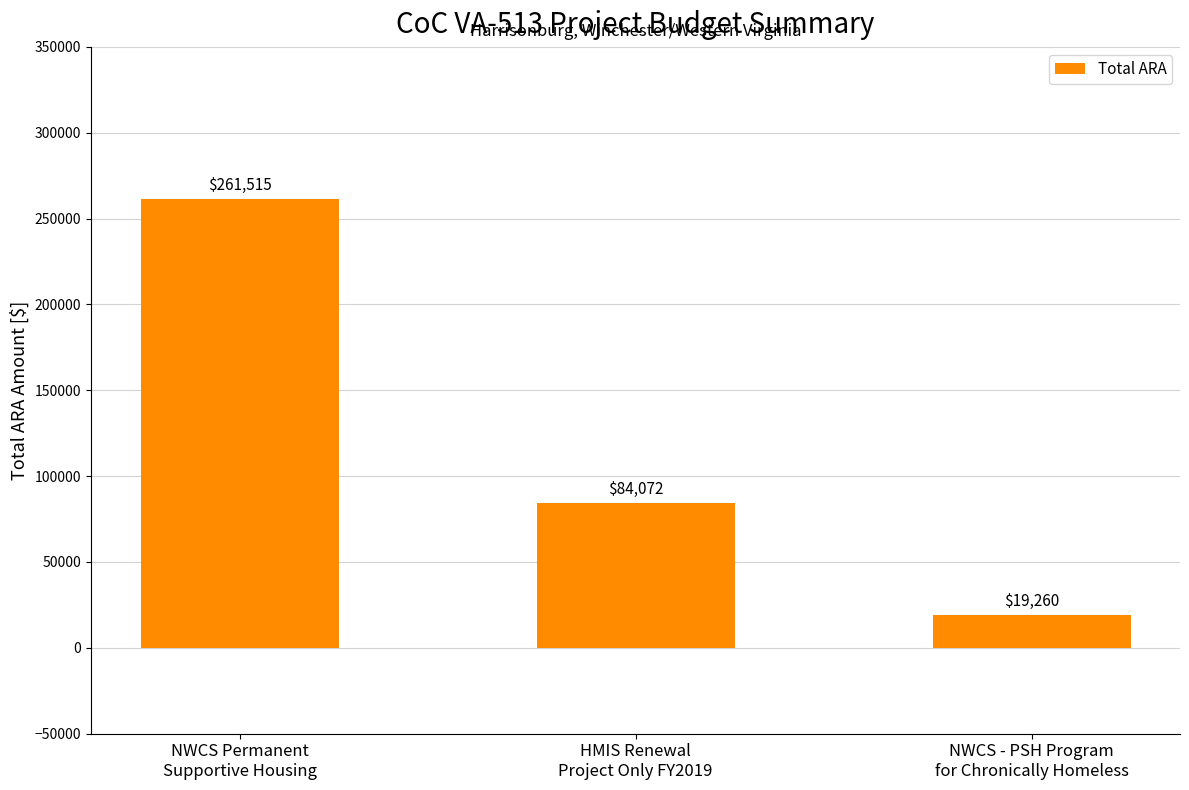

What position from the left is NWCS - PSH Program
for Chronically Homeless?

3